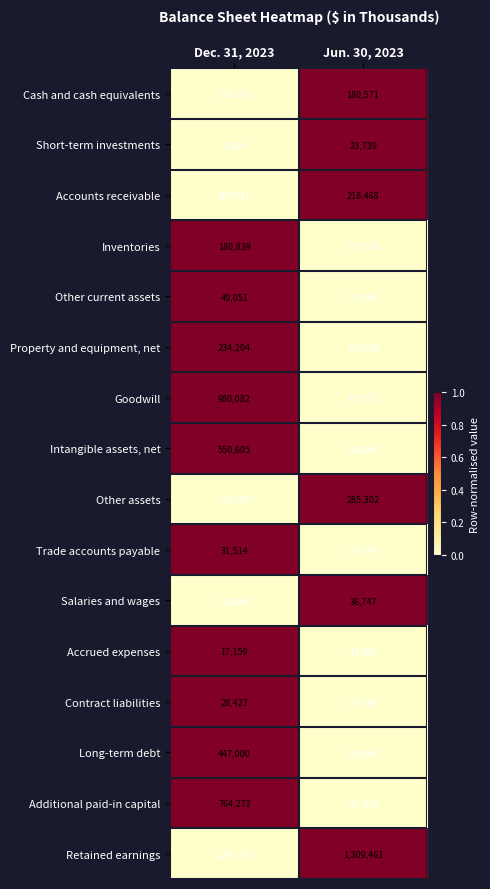

Between Dec. 31, 2023 and Jun. 30, 2023, which series saw the biggest shift?

Goodwill